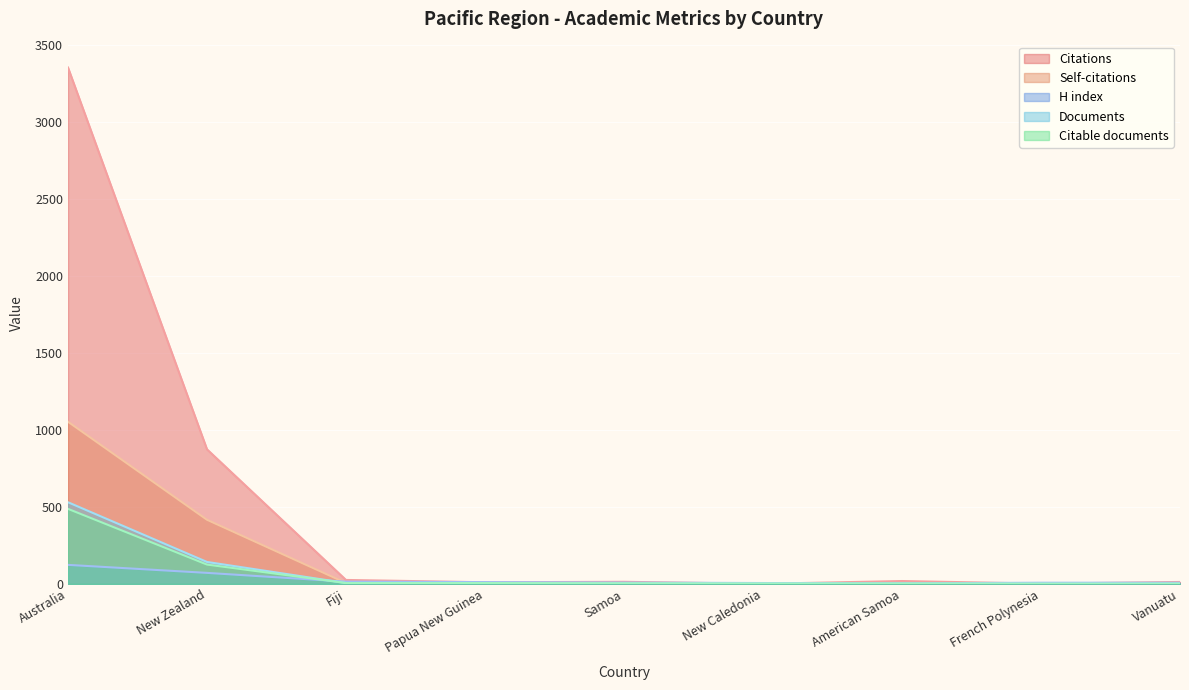

Reading left to right, list all the values displayed in this chart.

Citations: 3356	875	26	11	14	1	19	2	13
Self-citations: 1054	417	6	3	6	0	1	0	1
H index: 124	72	15	12	9	6	4	8	8
Documents: 531	143	6	6	4	3	3	2	2
Citable documents: 488	126	6	6	4	3	3	2	2